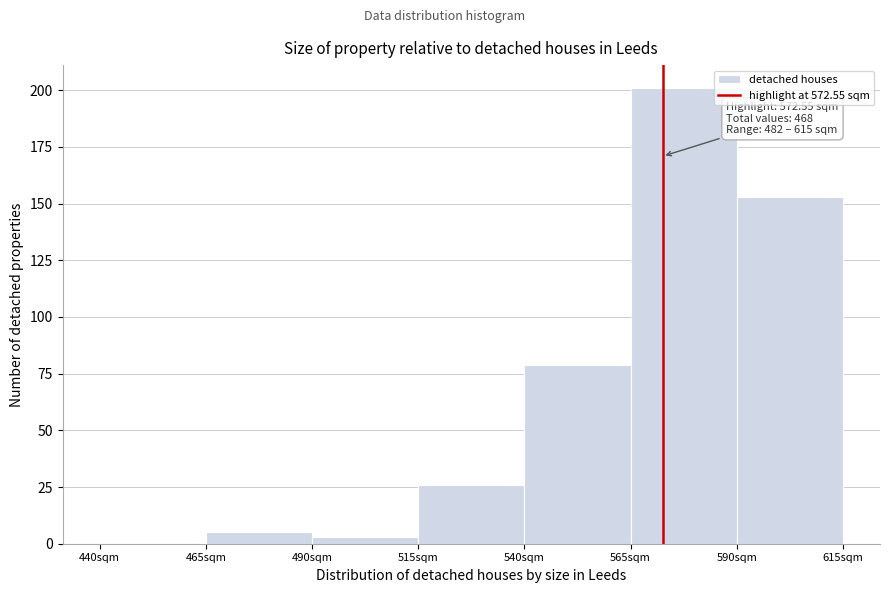

Which range on the x-axis has the tallest bar?

565 to 590